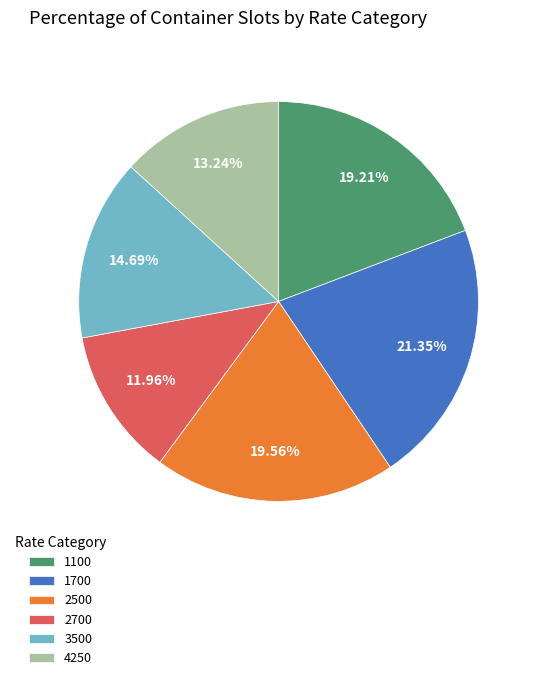

To the nearest percent, what is the combined percentage of 2700 and 3500?

27%